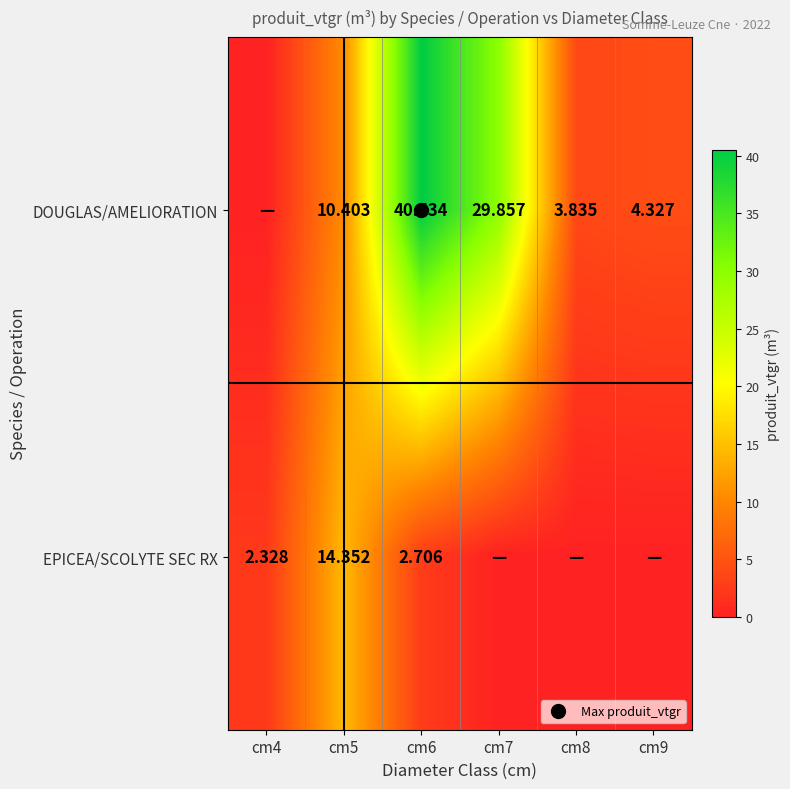

The value of DOUGLAS/AMELIORATION at cm7 is 29.9. True or false?

True